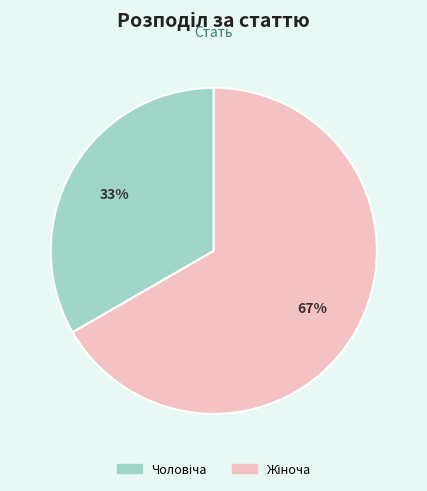

To the nearest percent, what is the average slice percentage?

50%